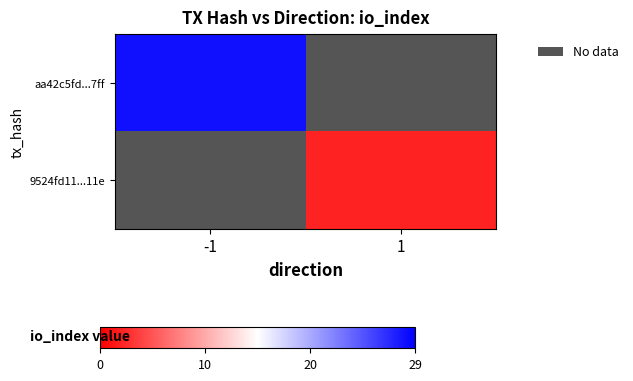

At -1, list the series in order from largest to smallest.

aa42c5fd...7ff, 9524fd11...11e